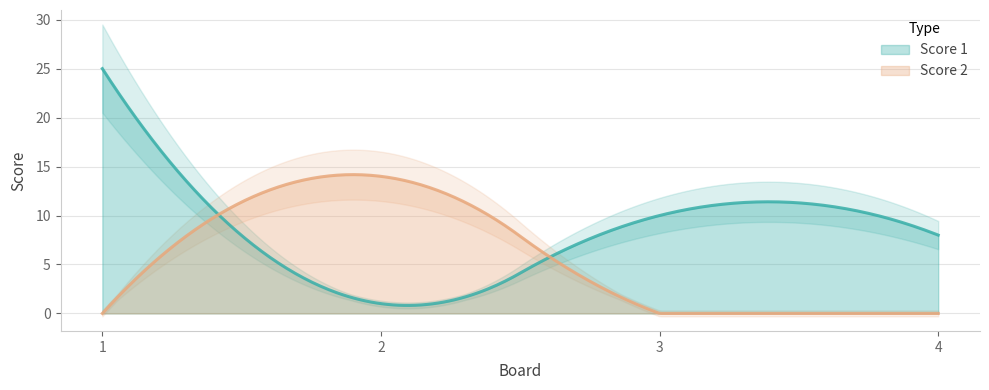

The Score 1 series shows 11 at 4. True or false?

False